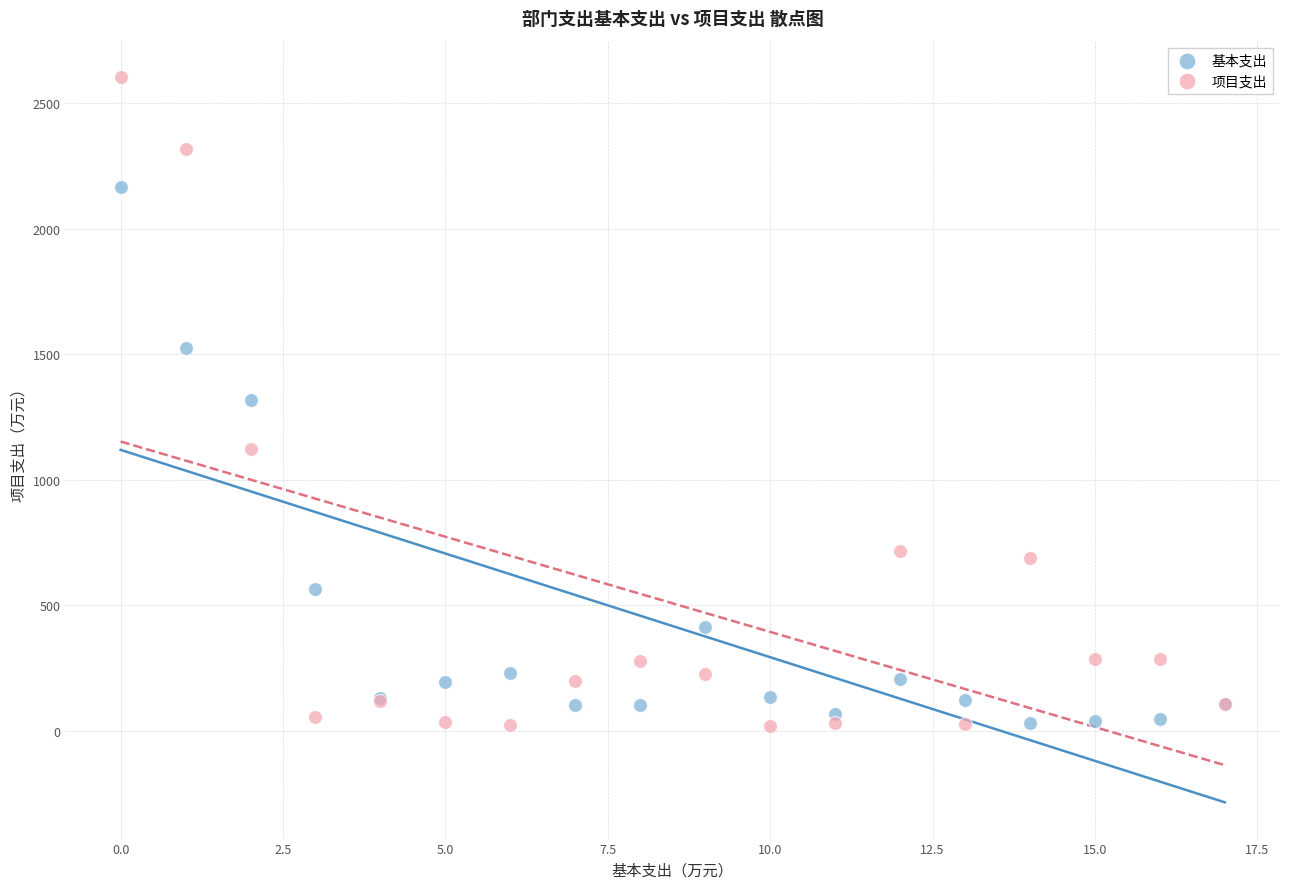

Which series has the largest Y range (max minus min)?

项目支出